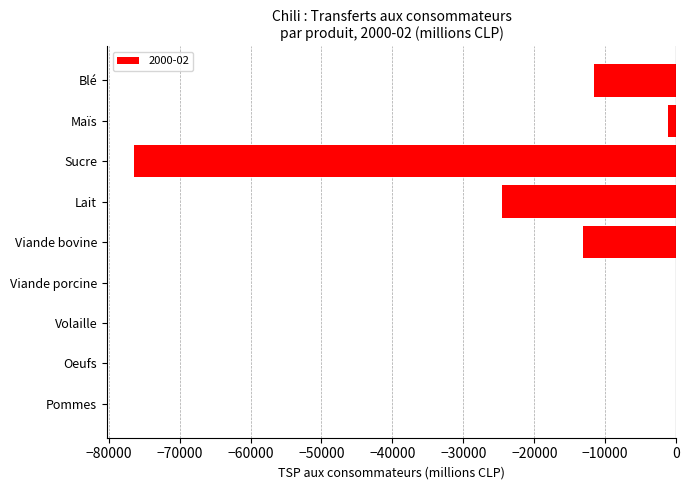

True or false: the data shows -24591.4 at Lait.

True